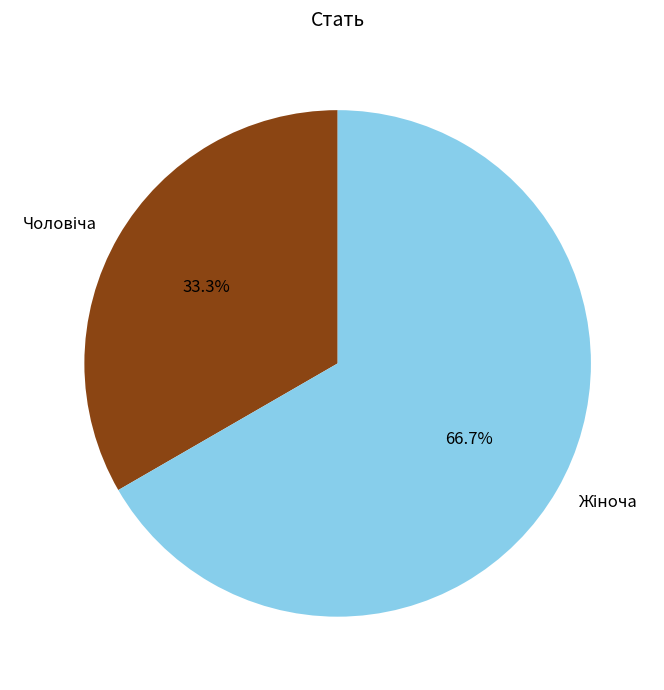

Is there any slice that represents more than half of the pie?

Yes